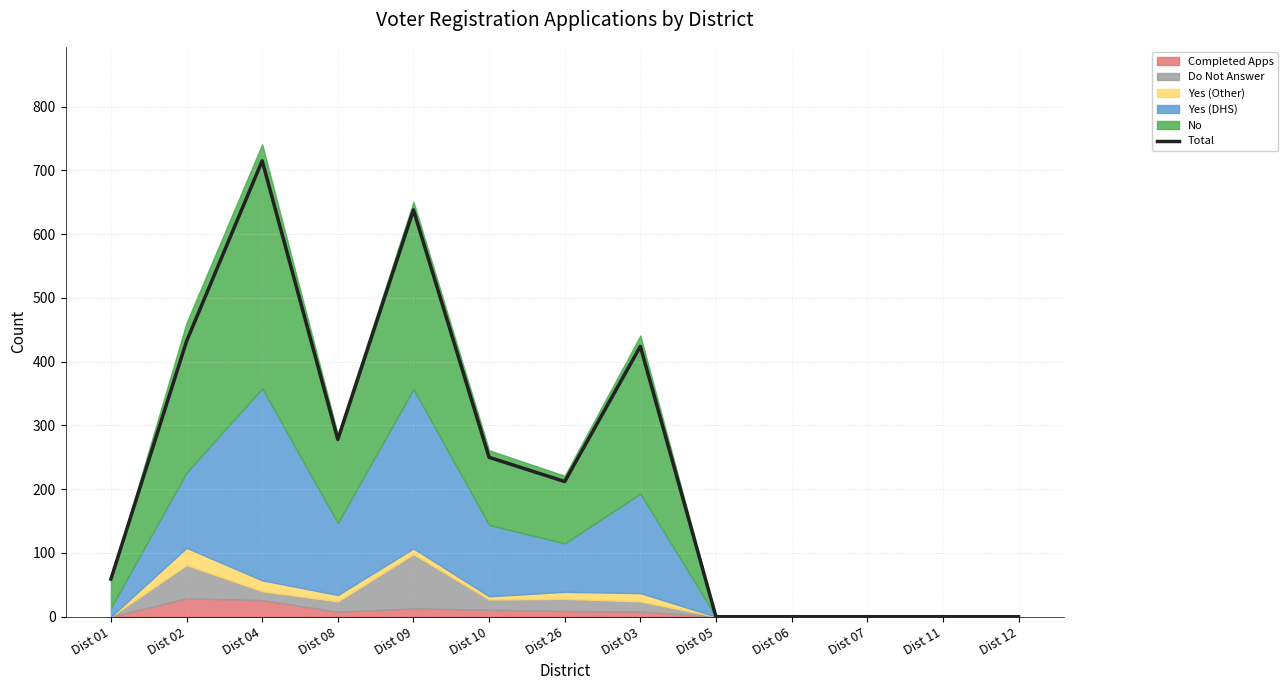

Which label corresponds to the smallest value in the chart?

Dist 05